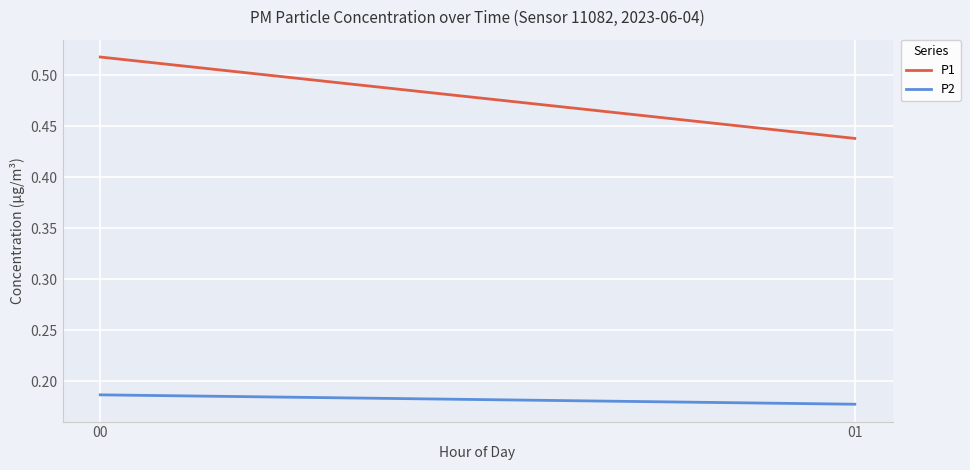

Is it true that P2 equals 0.3 at 01?

False